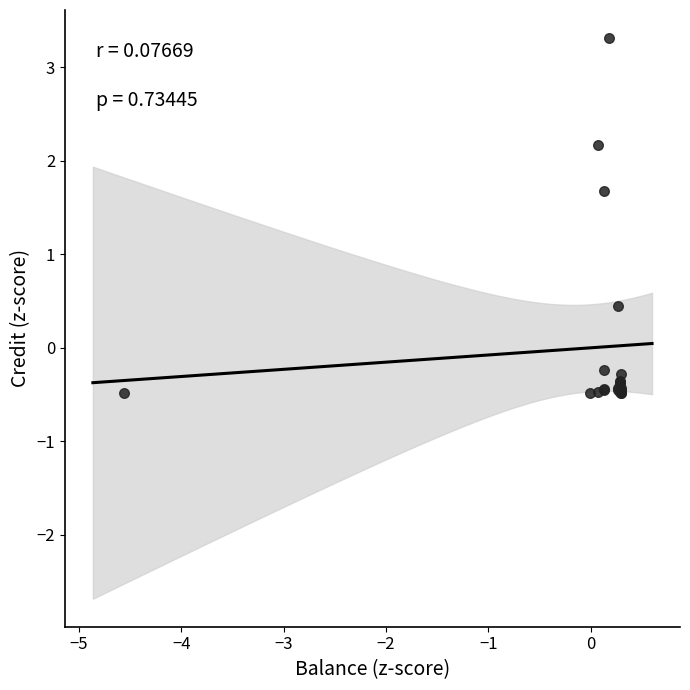

What Y value in the scatter plot is closest to 1?

0.5